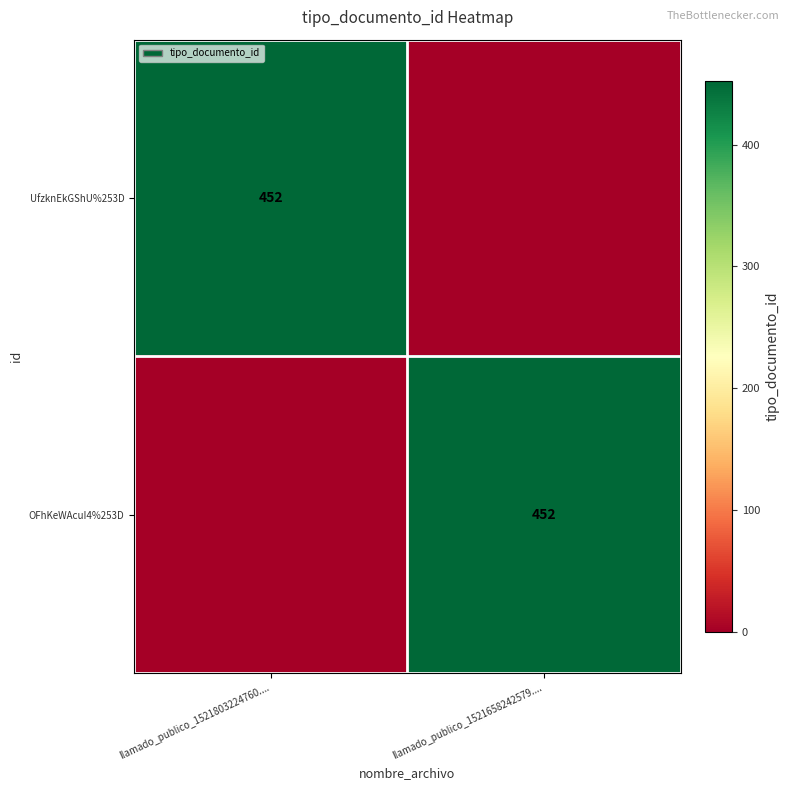

Is it true that OFhKeWAcuI4%253D equals 109 at llamado_publico_1521658242579....?

False